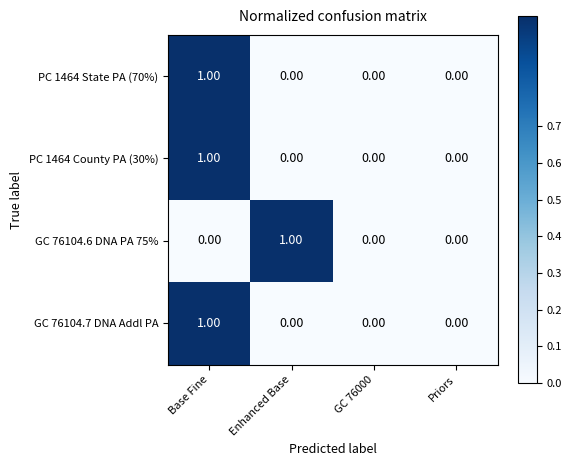

At which label does GC 76104.7 DNA Addl PA reach its peak?

Base Fine